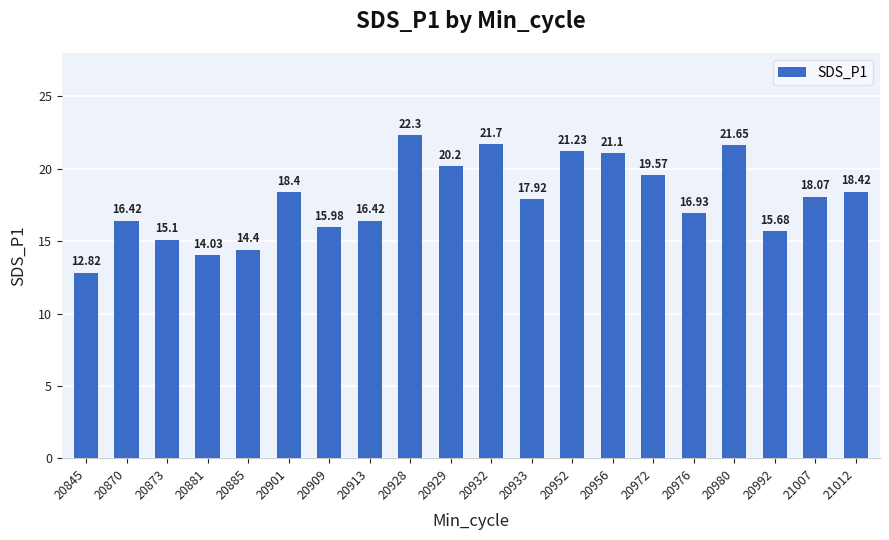

What is the greatest value displayed?

22.3